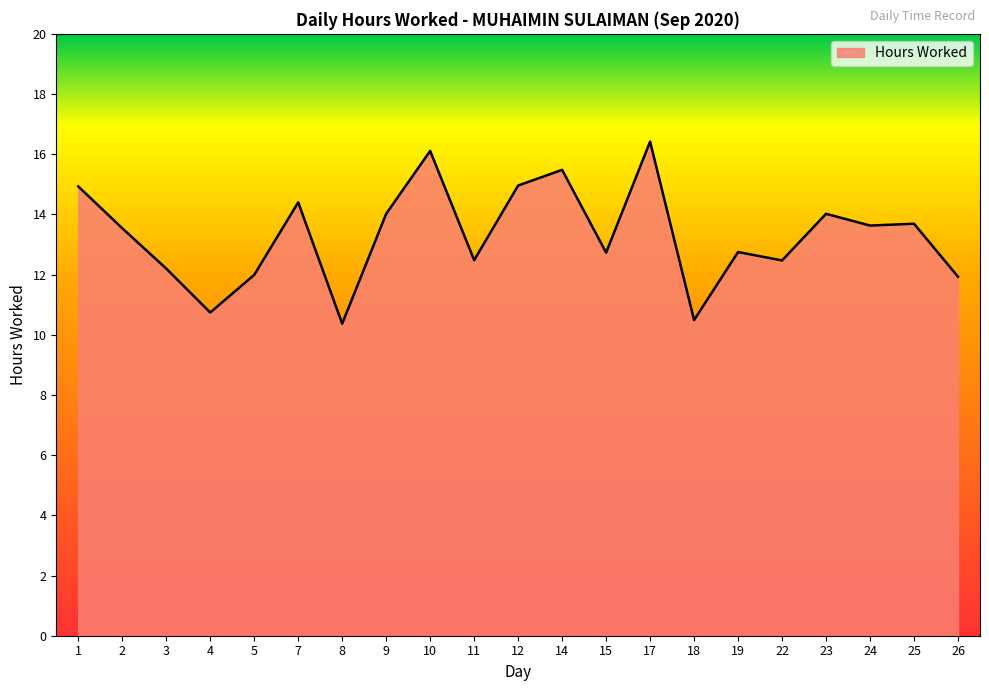

The chart shows a value of 2.7 at 19. True or false?

False